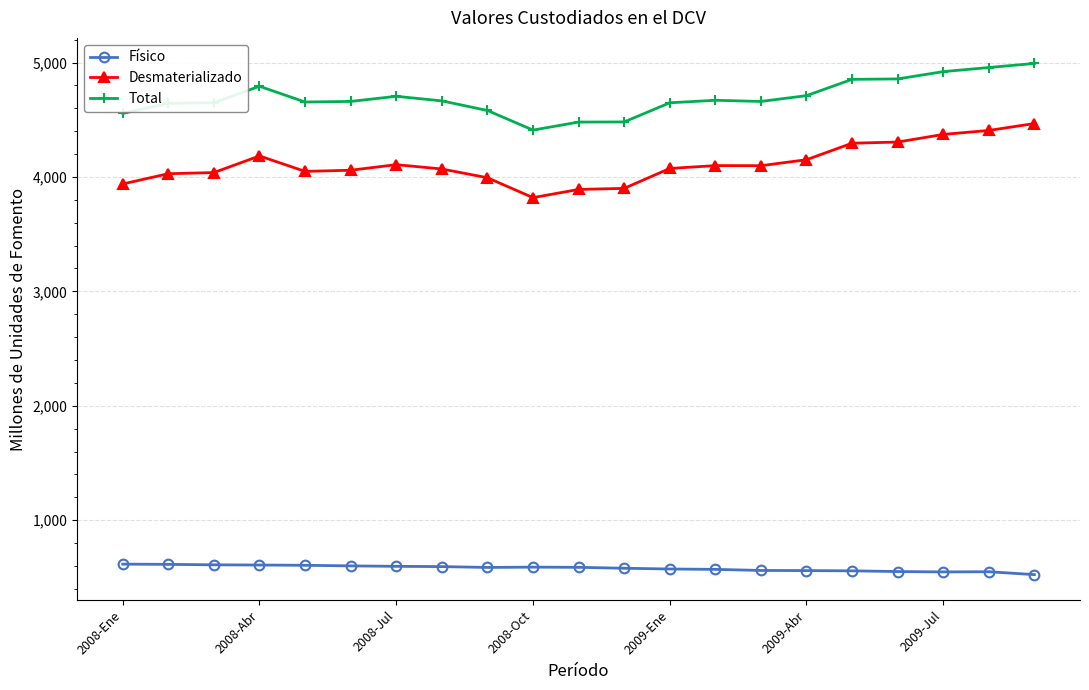

What are all the series names shown in the legend?

Físico, Desmaterializado, Total